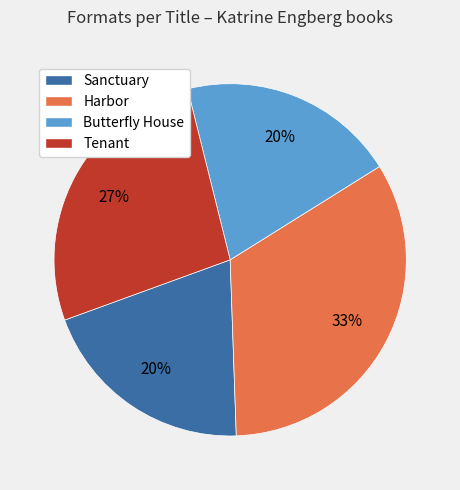

What is the largest slice in the pie chart?

Harbor